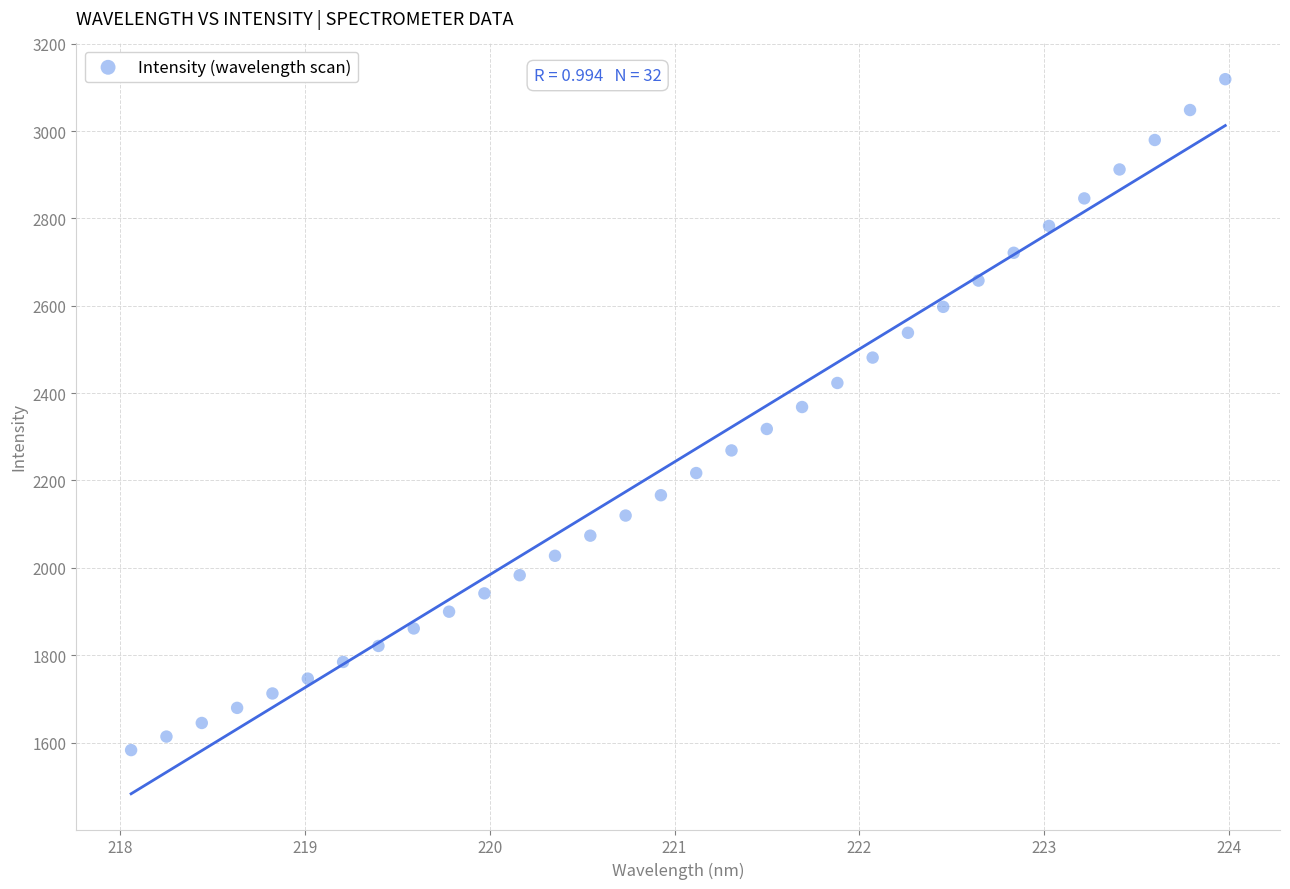

What is the range of Y values (max minus min)?

1535.9